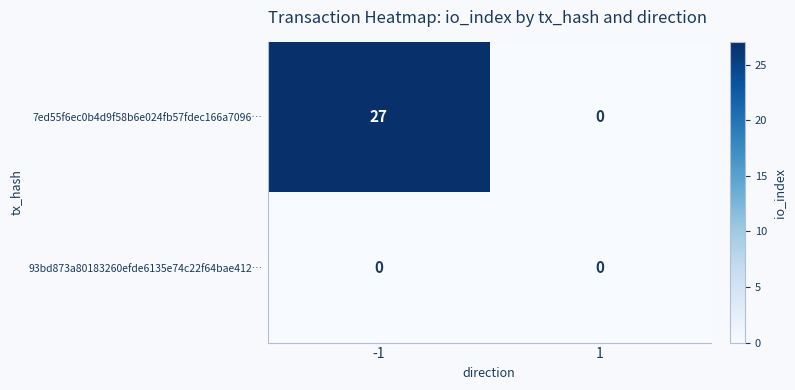

Which series has the largest range (max minus min)?

7ed55f6ec0b4d9f58b6e024fb57fdec166a7096…